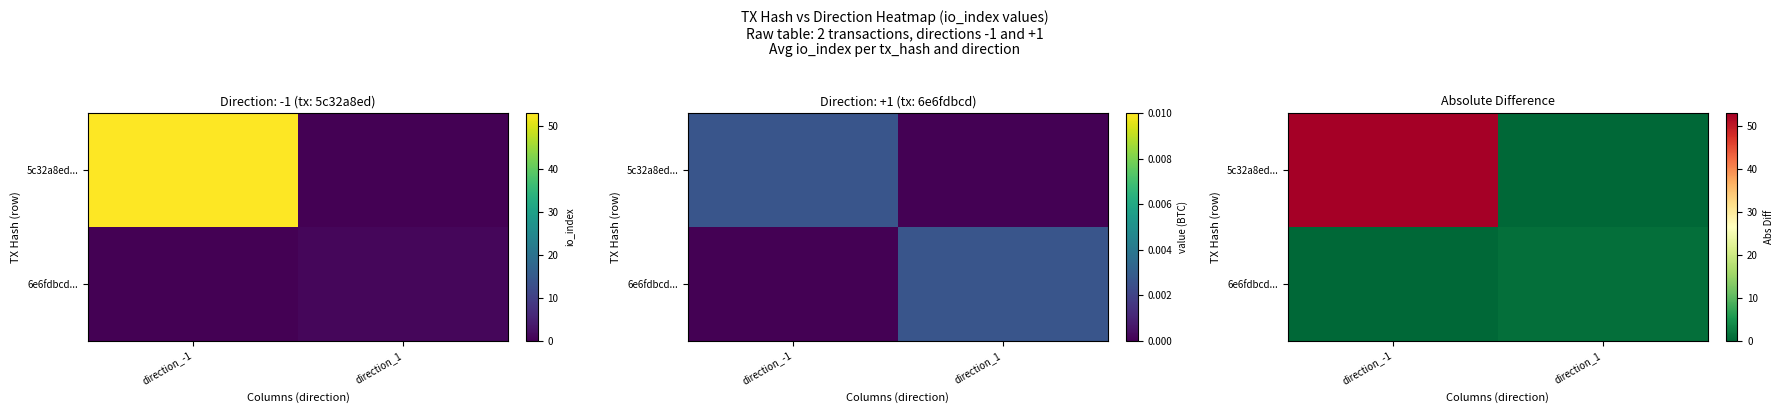

How many categories are shown in the chart?

2